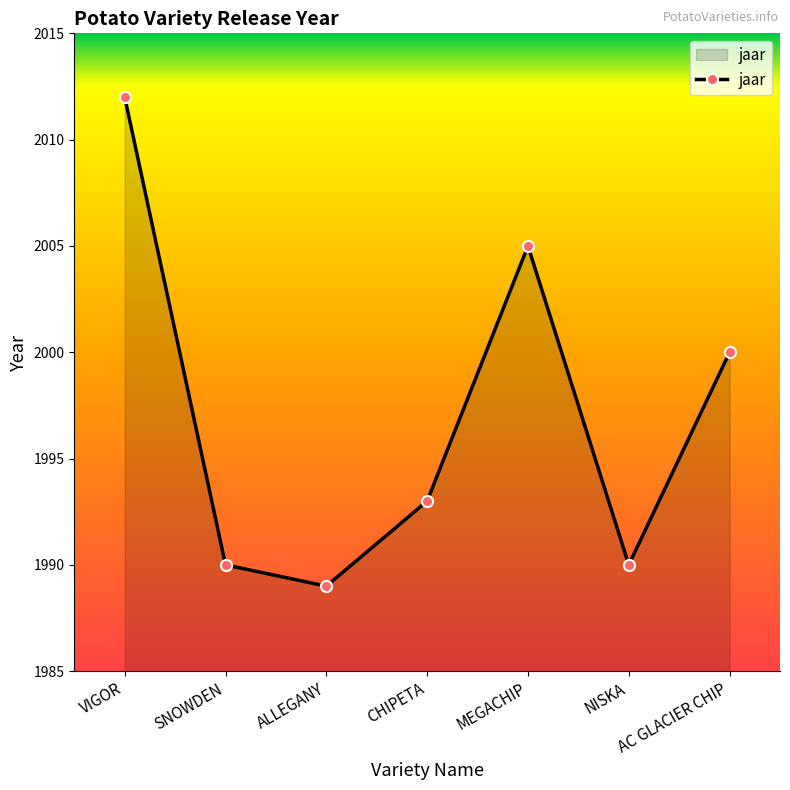

Which category has the lowest value across all series?

ALLEGANY